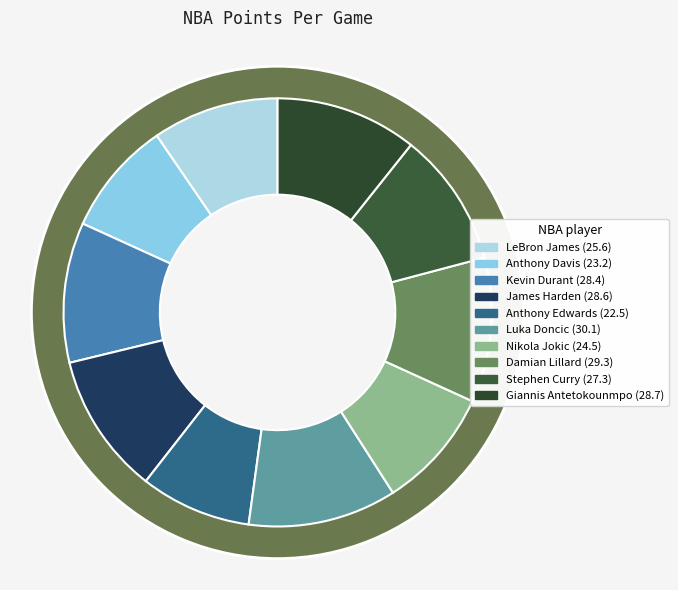

True or false: Damian Lillard accounts for 1% of the total.

False